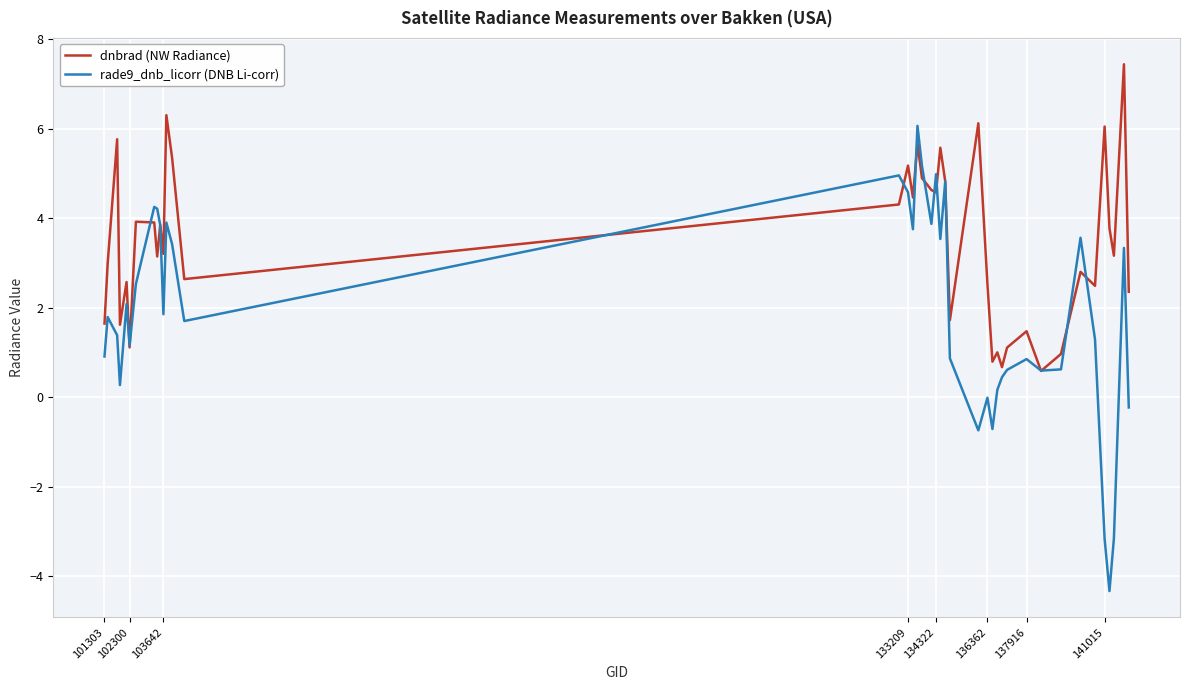

Which series ends up on top after the final intersection of dnbrad (NW Radiance) and rade9_dnb_licorr (DNB Li-corr)?

dnbrad (NW Radiance)